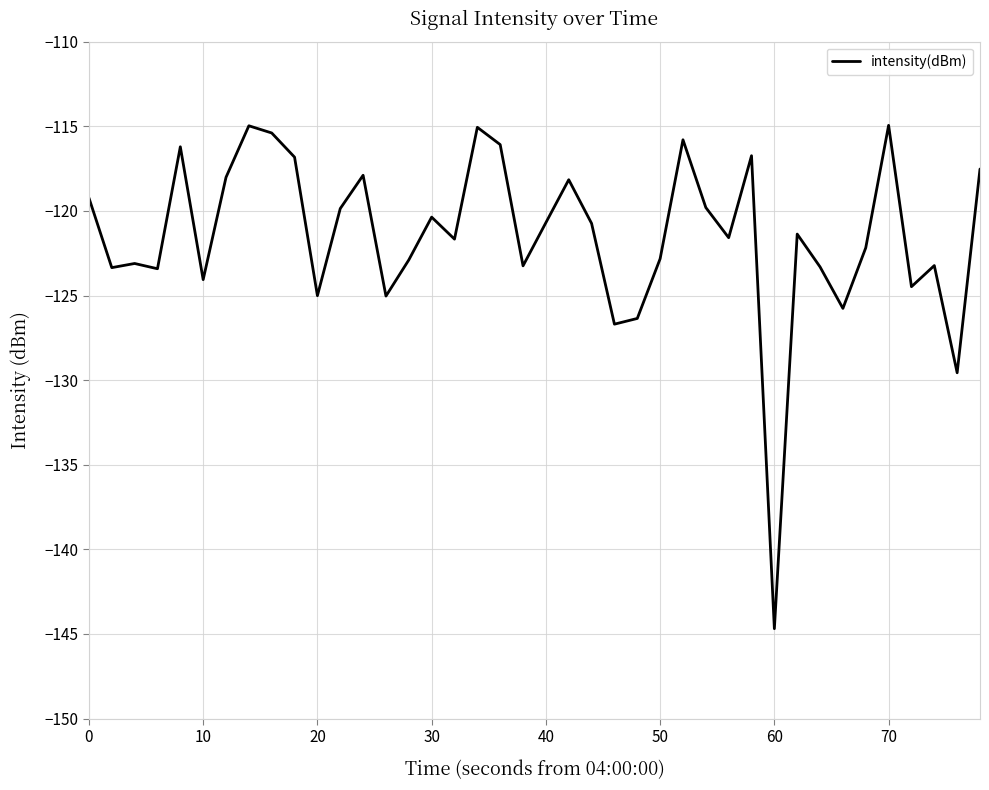

What is the minimum value shown in the chart?

-144.7